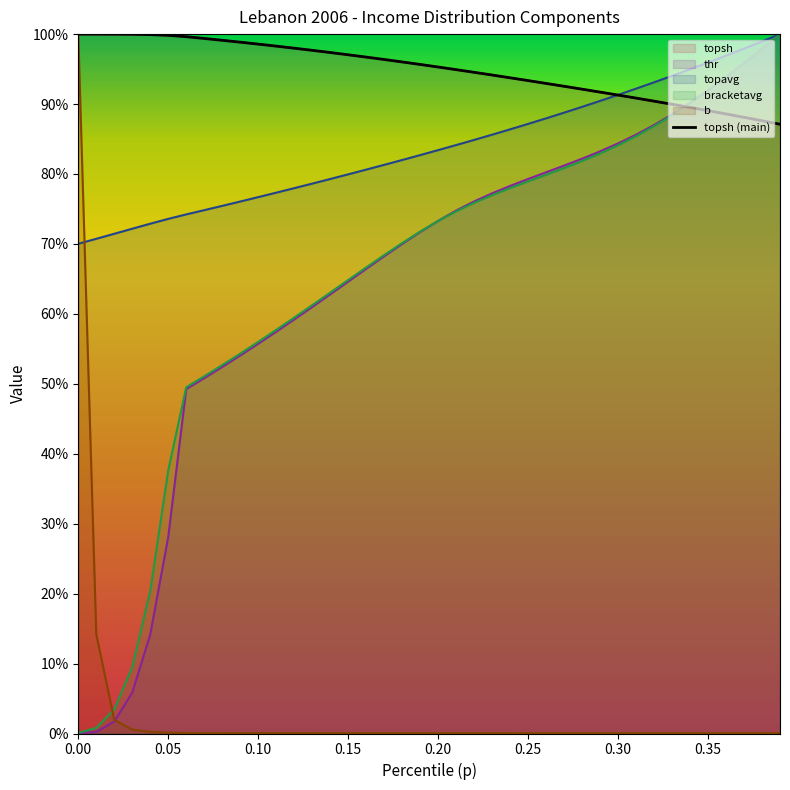

Does the chart have visible grid lines?

No